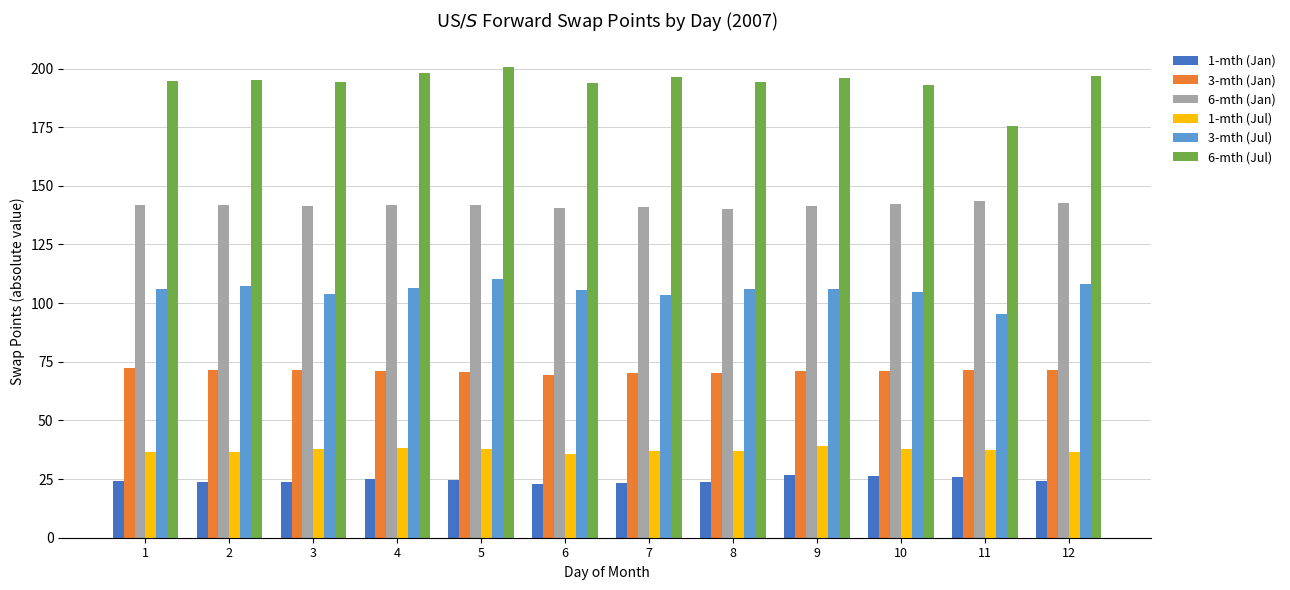

What is the difference between the second highest and second lowest values in the 6-mth (Jan) series?

2.0